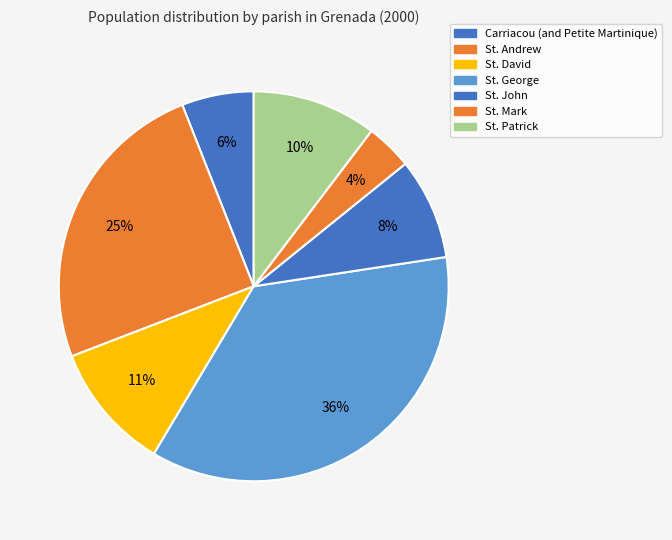

What percentage is the Carriacou (and Petite Martinique) slice, to the nearest percent?

6%